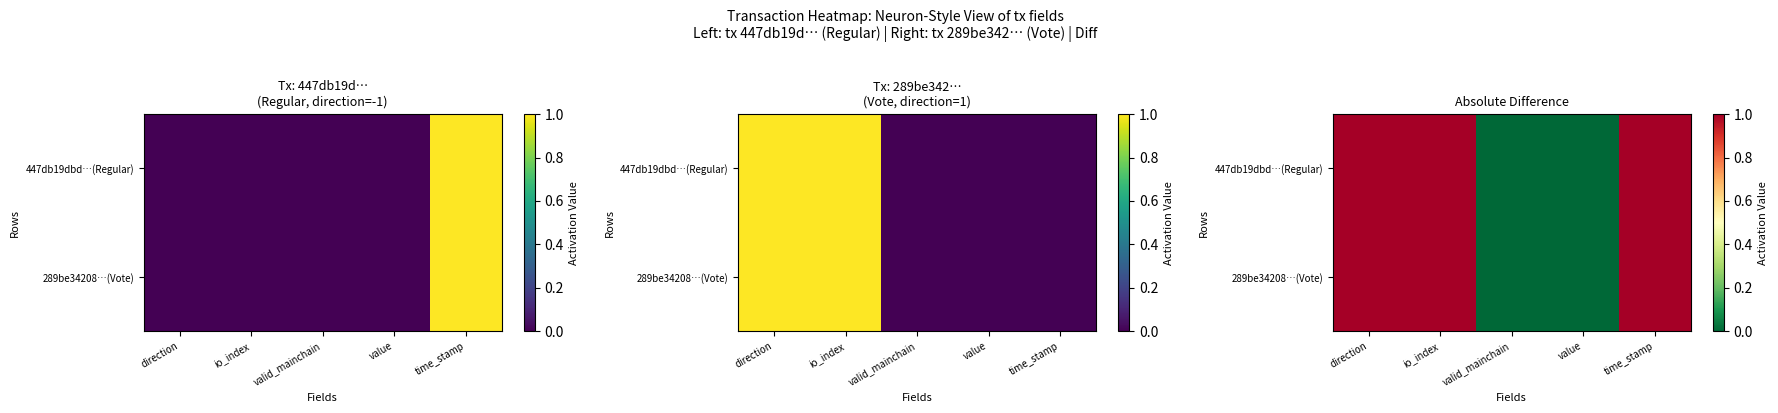

At which category does the chart reach its peak across all series?

time_stamp